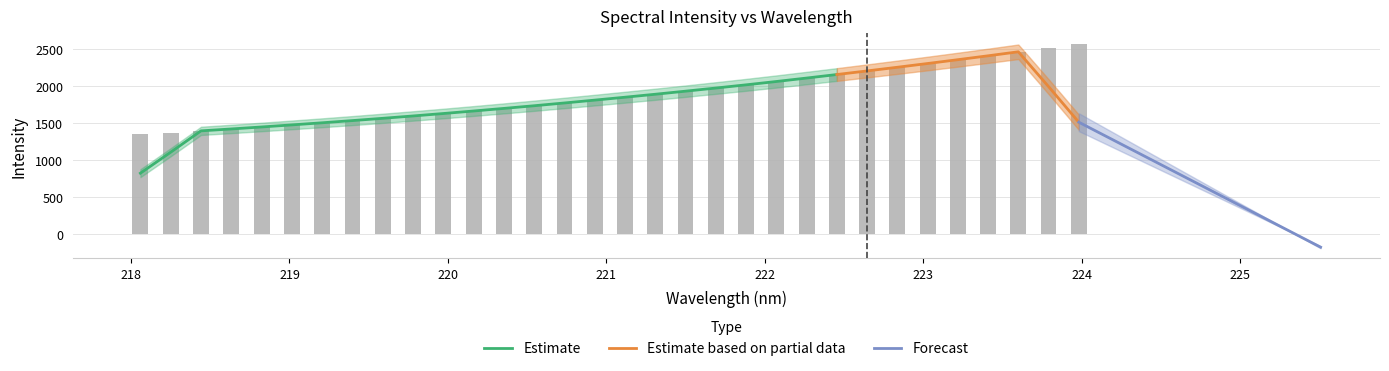

The value at 222.263 is 981.5. True or false?

False